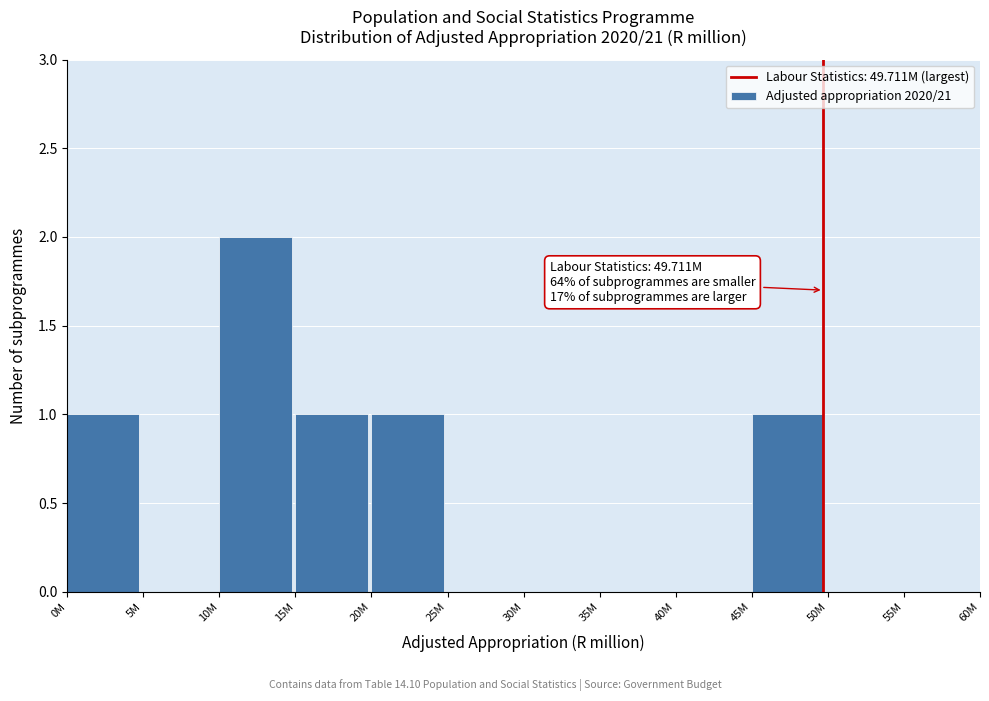

Reading right to left, extract all data points from this chart.

55M=0	50M=0	45M=1	40M=0	35M=0	30M=0	25M=0	20M=1	15M=1	10M=2	5M=0	0M=1